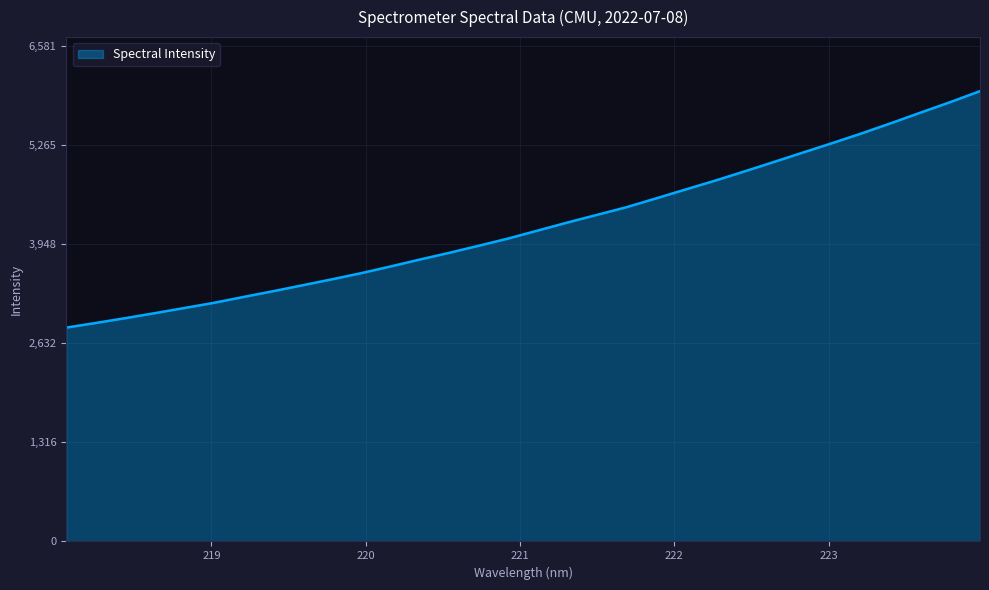

What is the smallest value displayed?

2841.5